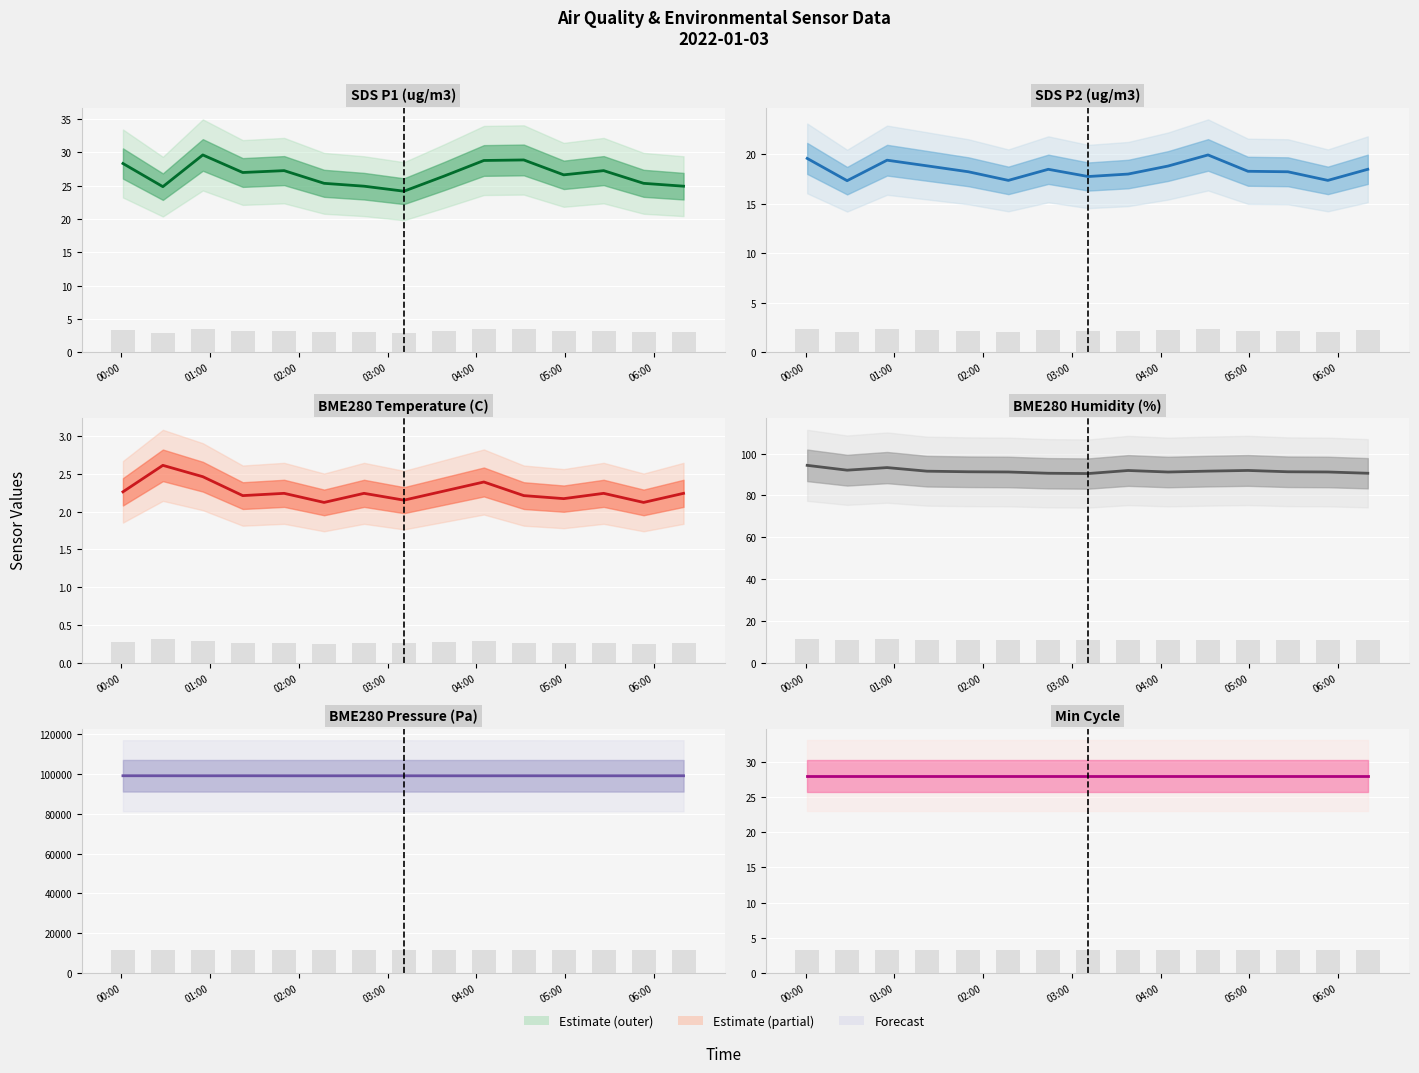

At which category is the sum across all series the highest?

2022/01/03 00:01